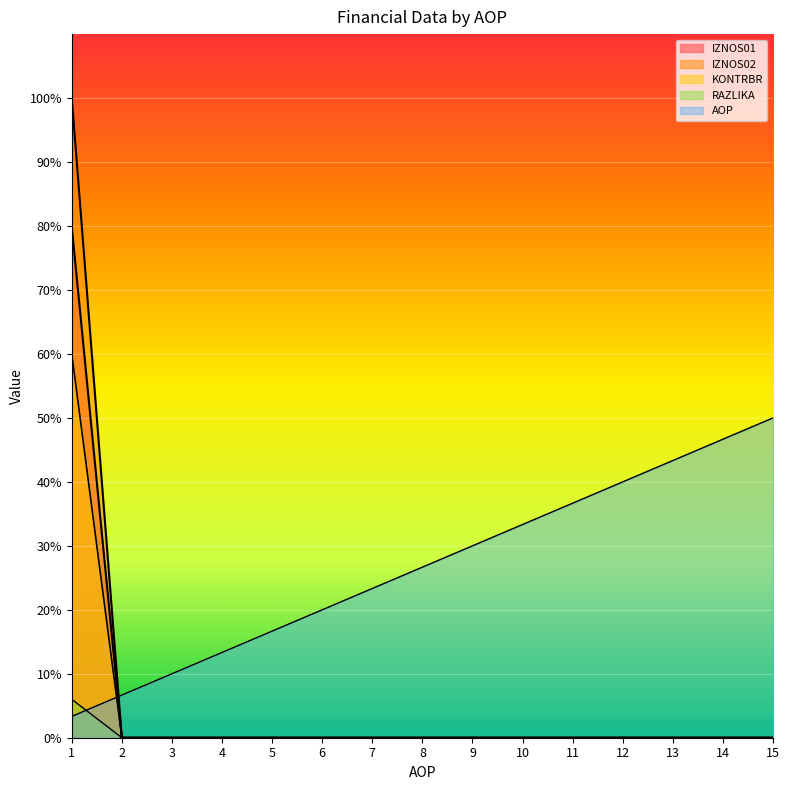

What is the difference between the highest and lowest values at 11?

36.7